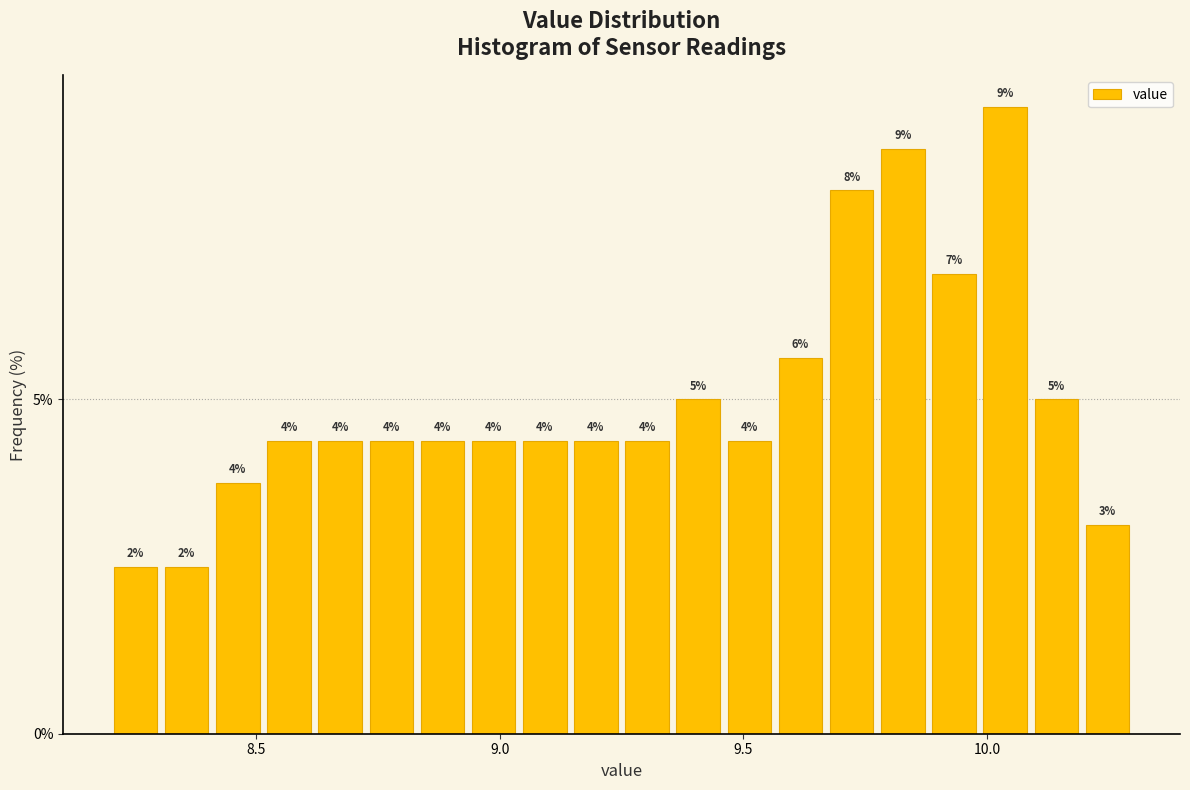

Around what value on the x-axis is the tallest bar? Give the approximate position of its centre, as read against the axis.

10.05